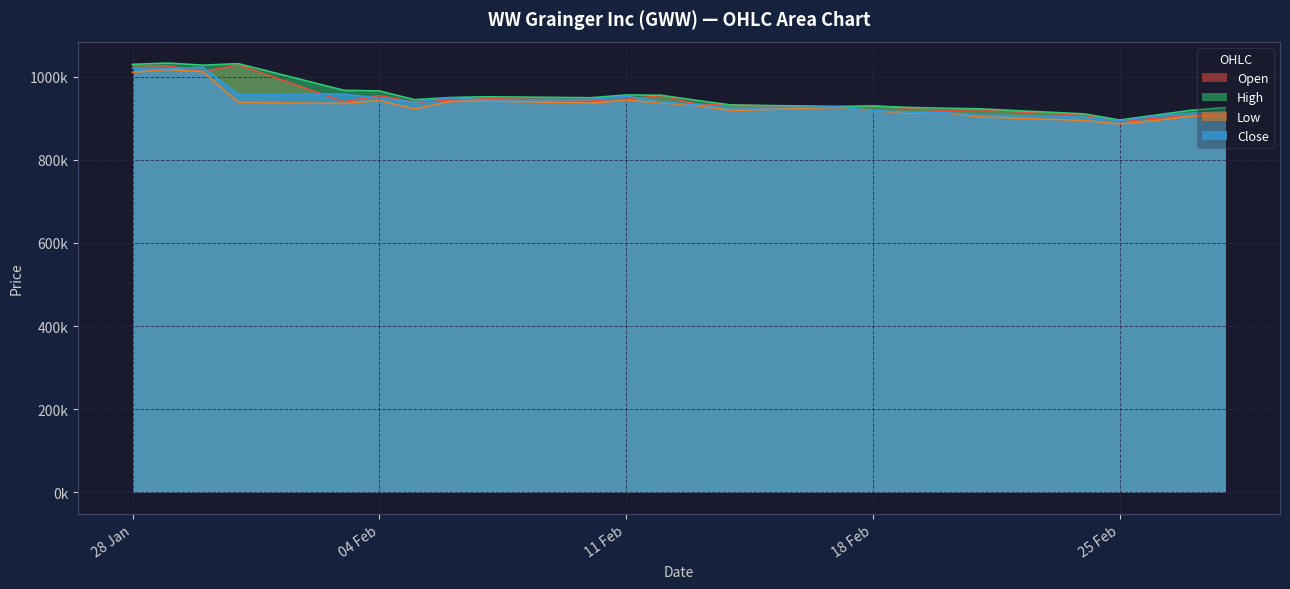

Where is Low nearest to the value 951688?

11 Feb